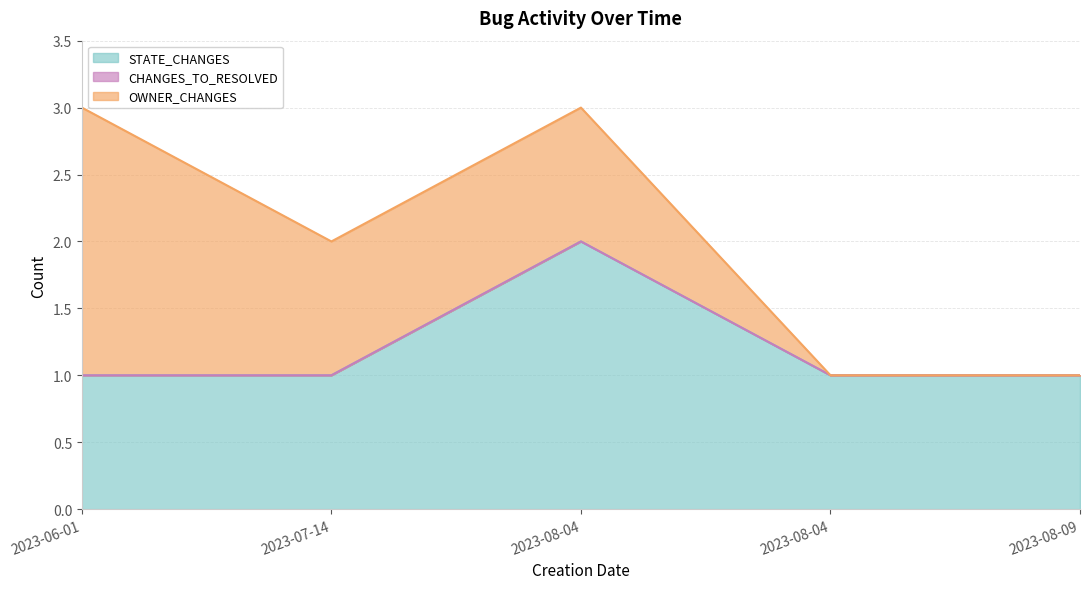

True or false: STATE_CHANGES has a value of 1 at 2023-06-01.

True